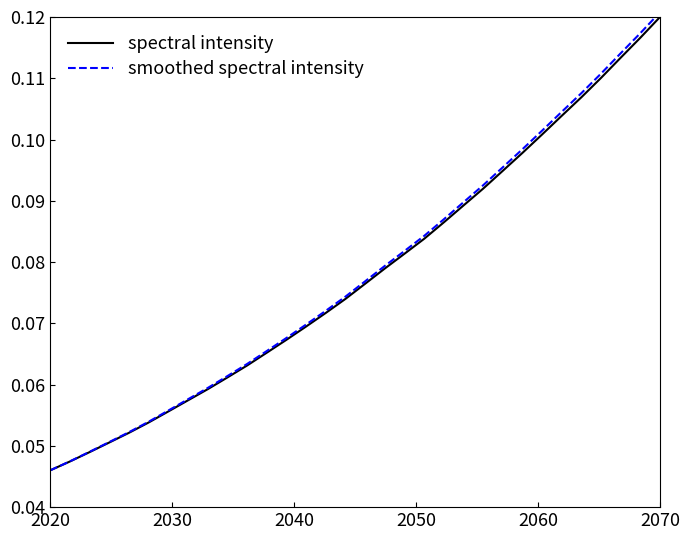

Which series has the largest range (max minus min)?

smoothed spectral intensity